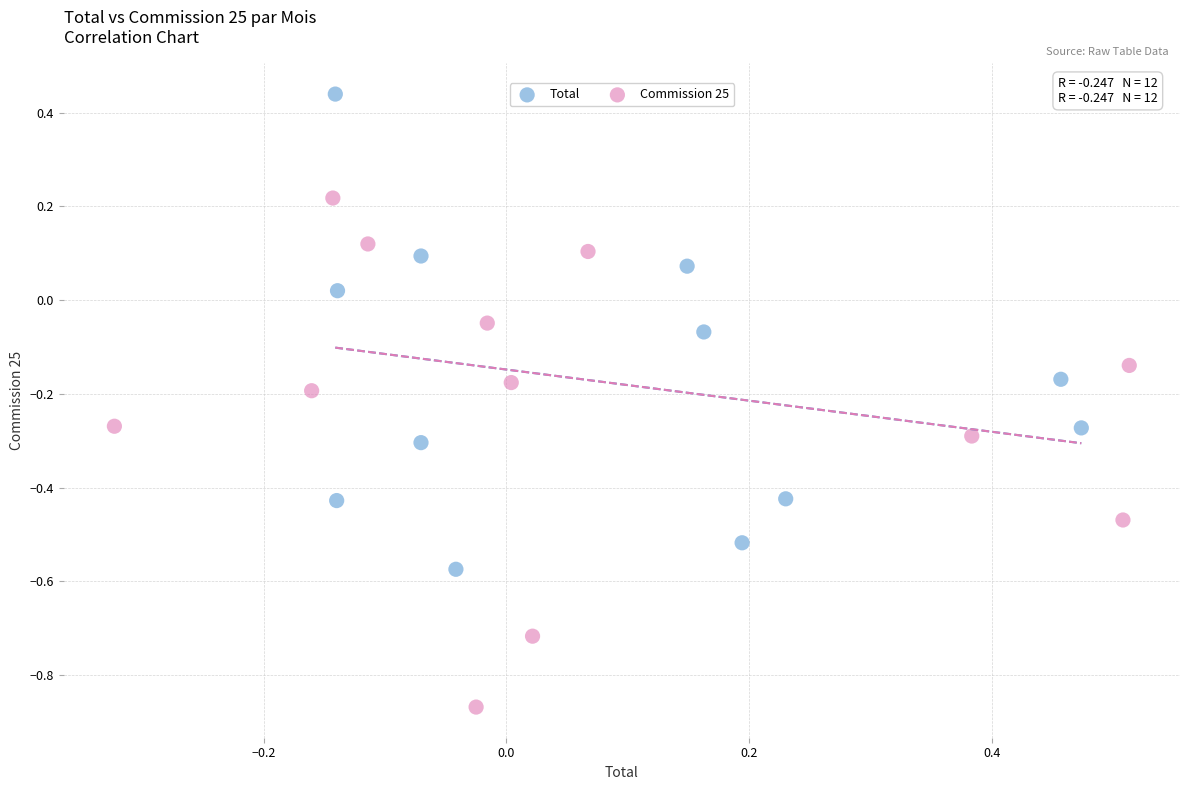

Which series reaches the minimum Y coordinate?

Commission 25